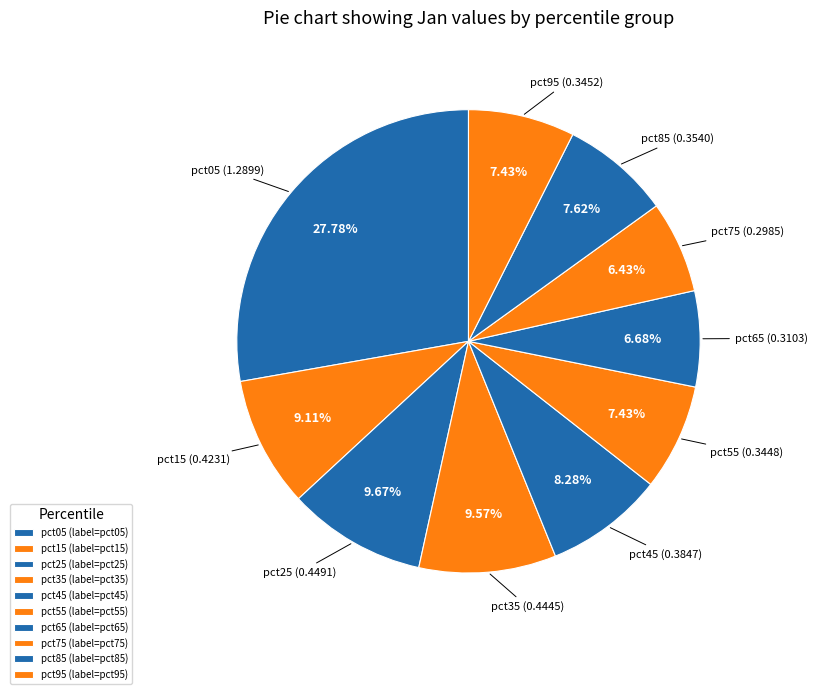

What percentage is NOT represented by pct05?

72.2%